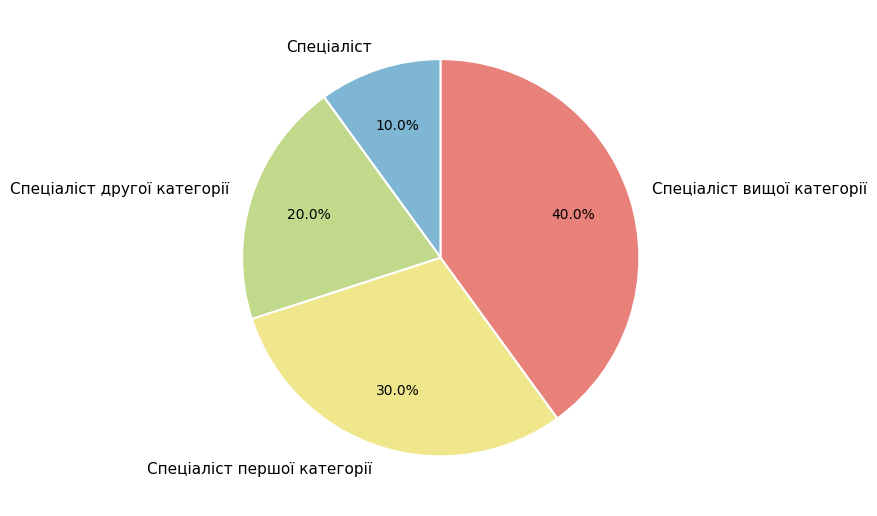

Is it true that Спеціаліст другої категорії is 20% of the pie?

True